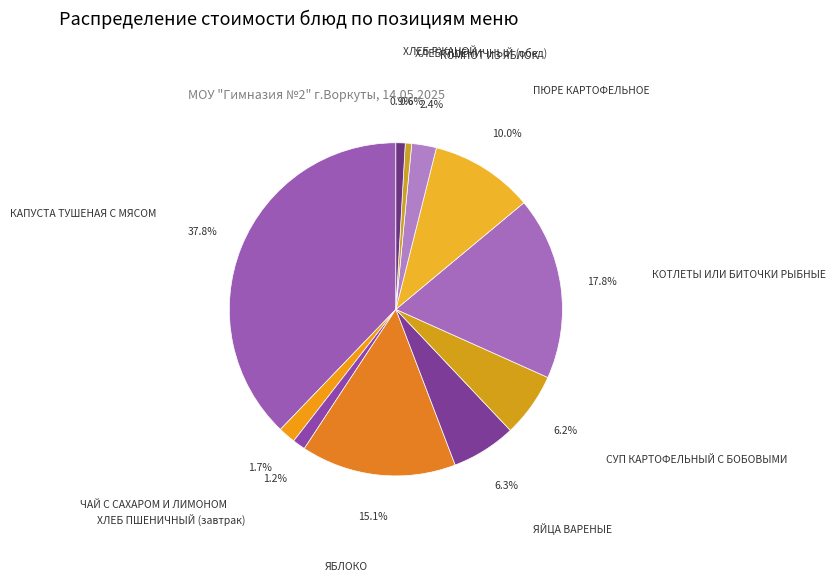

To the nearest percent, what is the average slice percentage?

9%